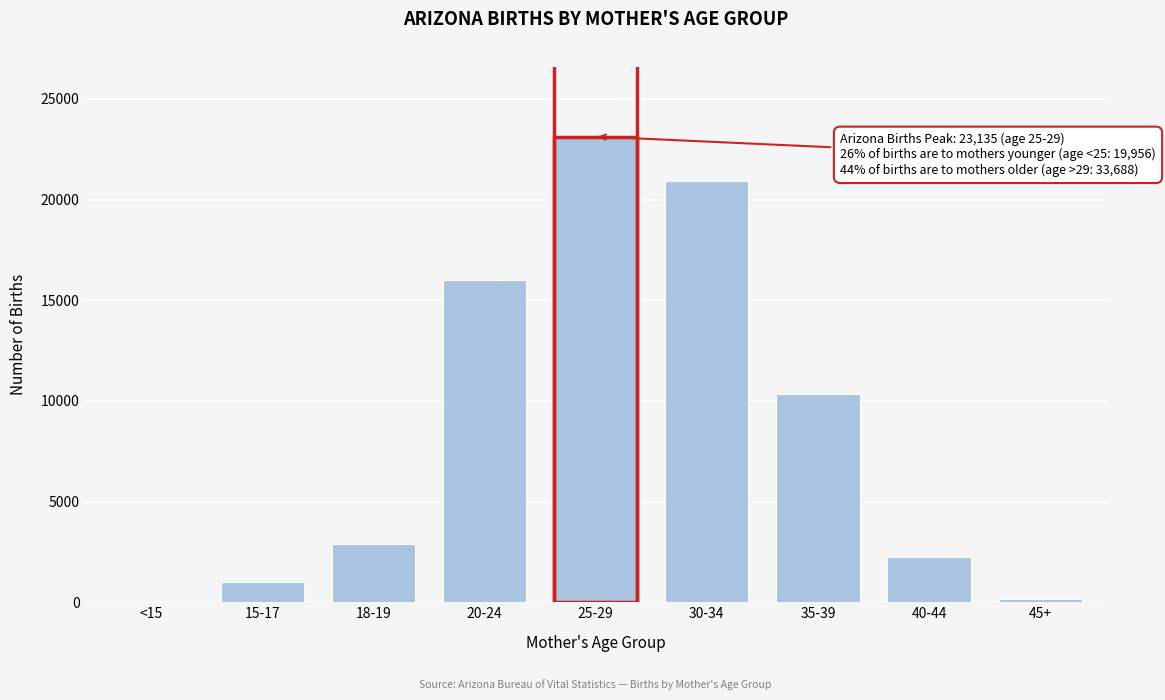

Reading left to right, list all the values displayed in this chart.

<15=30	15-17=995	18-19=2911	20-24=16020	25-29=23135	30-34=20947	35-39=10347	40-44=2244	45+=150